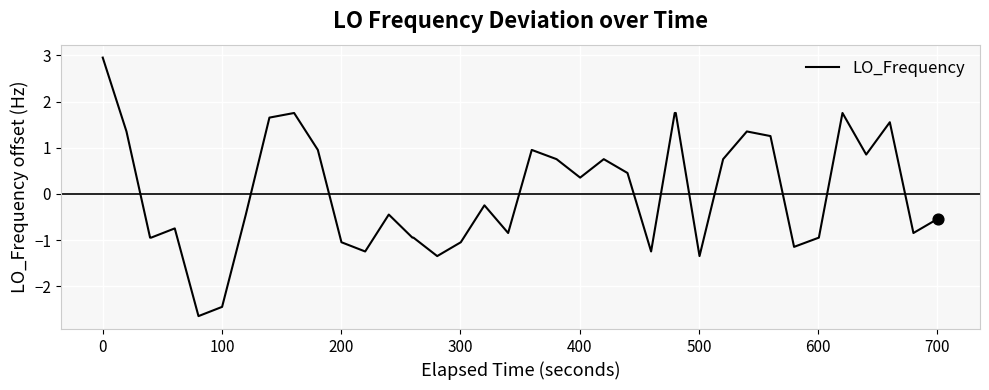

What is the greatest value displayed?

3.0